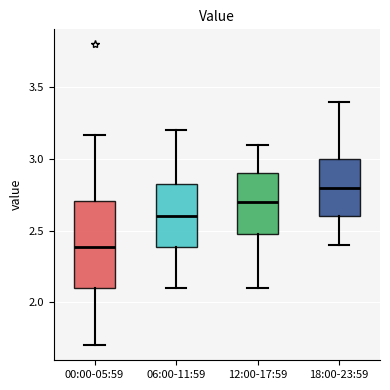

Which box has the lowest median line?

00:00-05:59